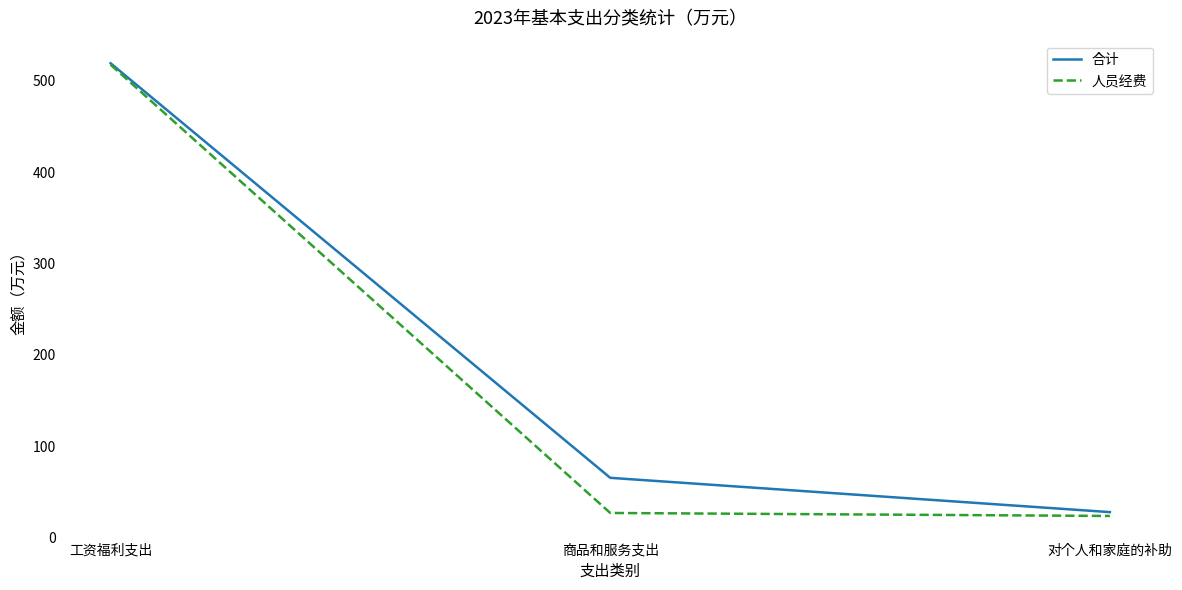

True or false: 合计 has a value of 901.2 at 工资福利支出.

False